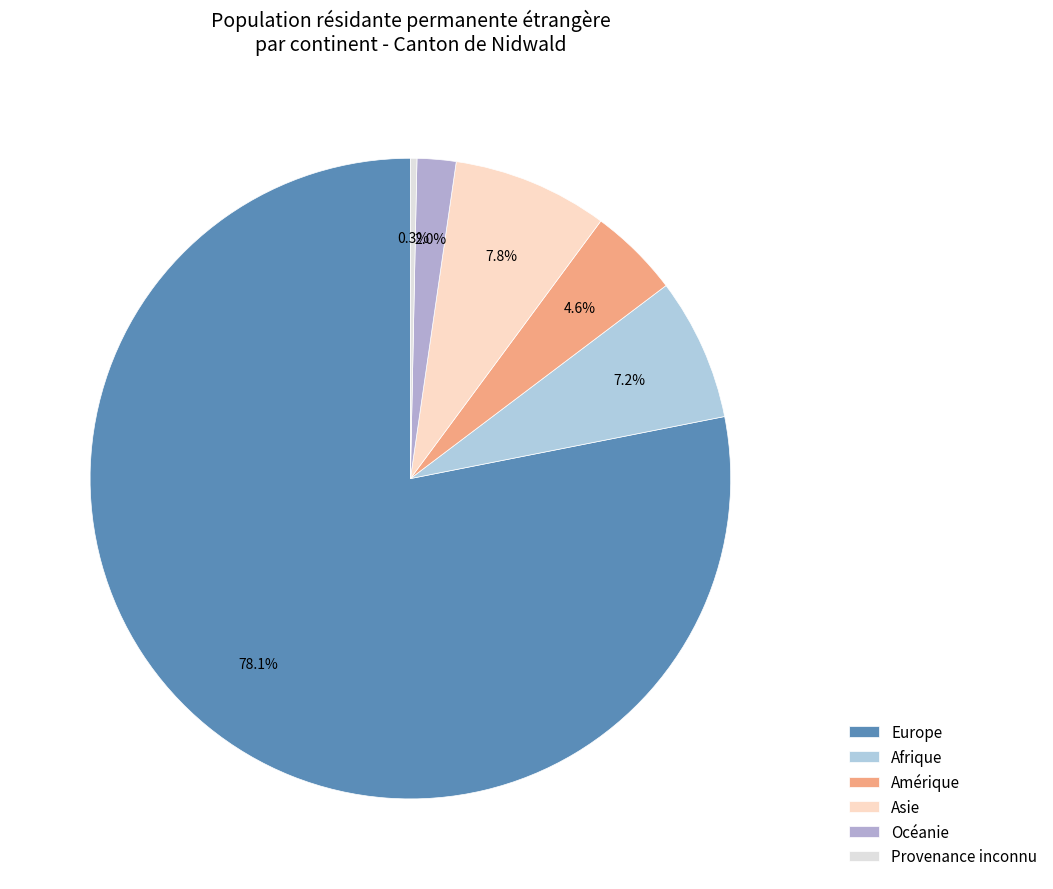

To the nearest percent, what is the difference between the largest and smallest slice percentages?

78%